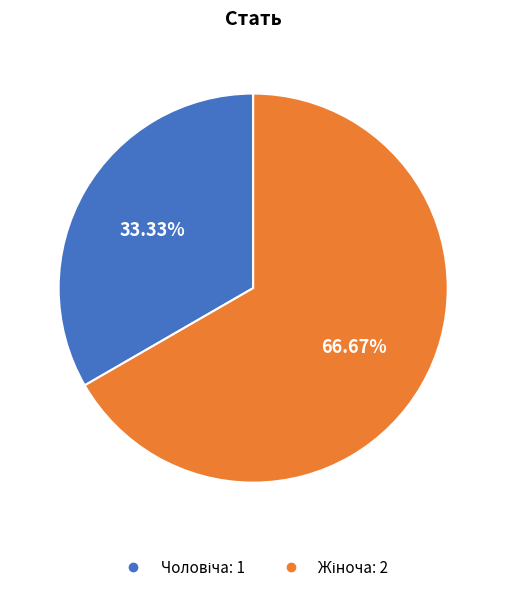

Is there a majority slice in this chart?

Yes